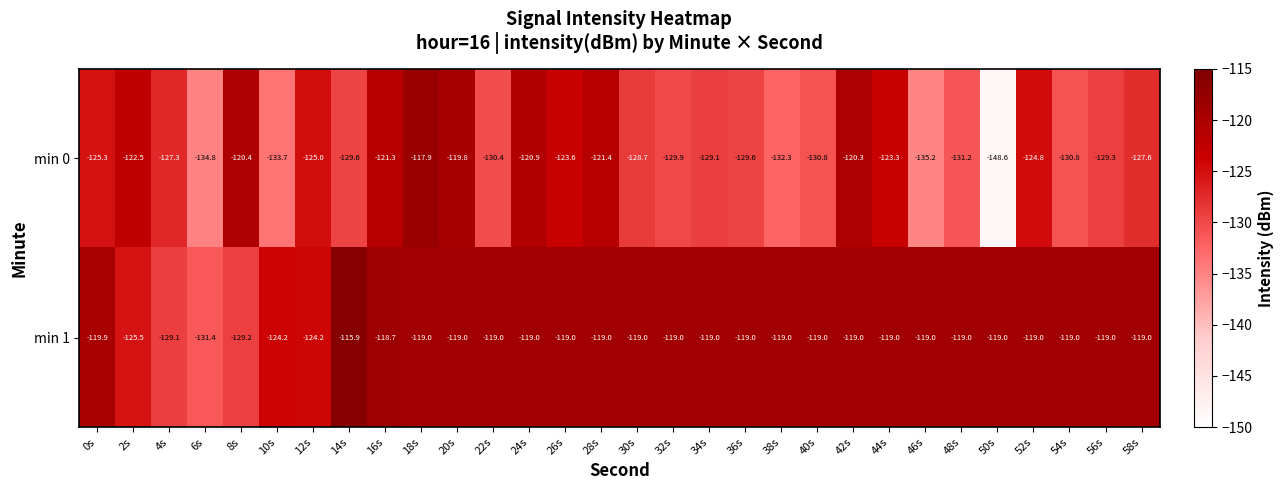

Which series has the largest total across all categories?

min 1